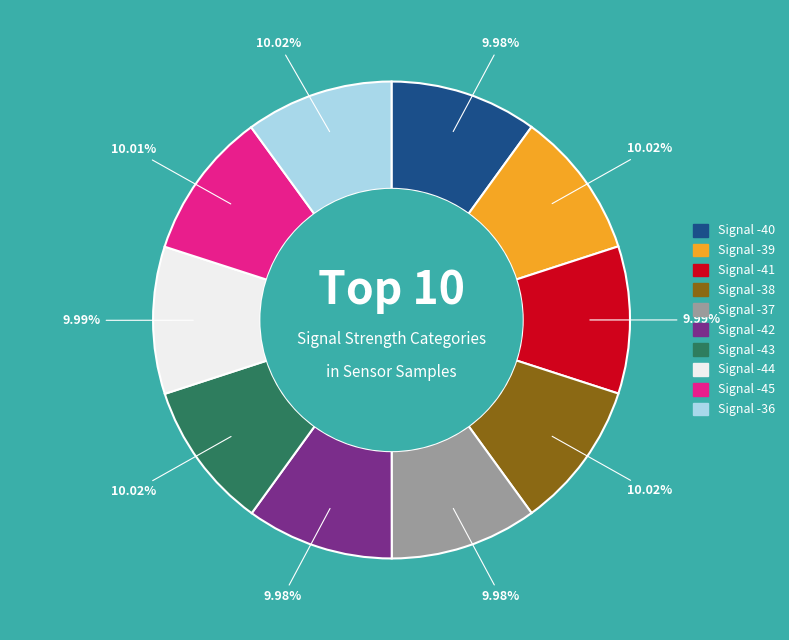

Is there any slice that represents more than half of the pie?

No